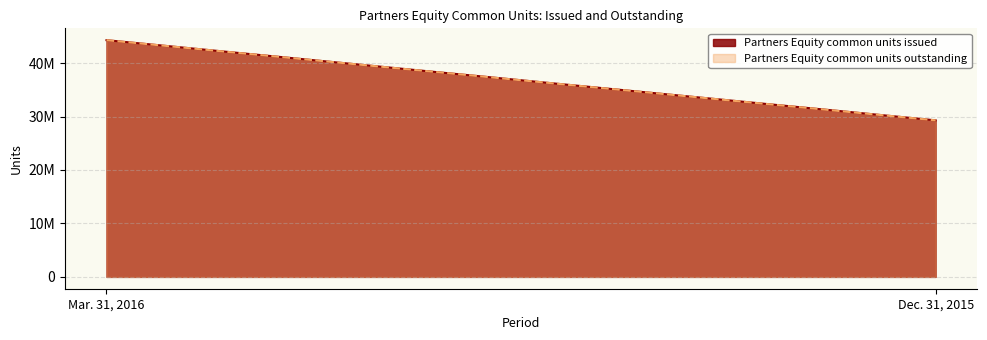

True or false: Partners Equity common units issued has a value of 29292125 at Dec. 31, 2015.

True